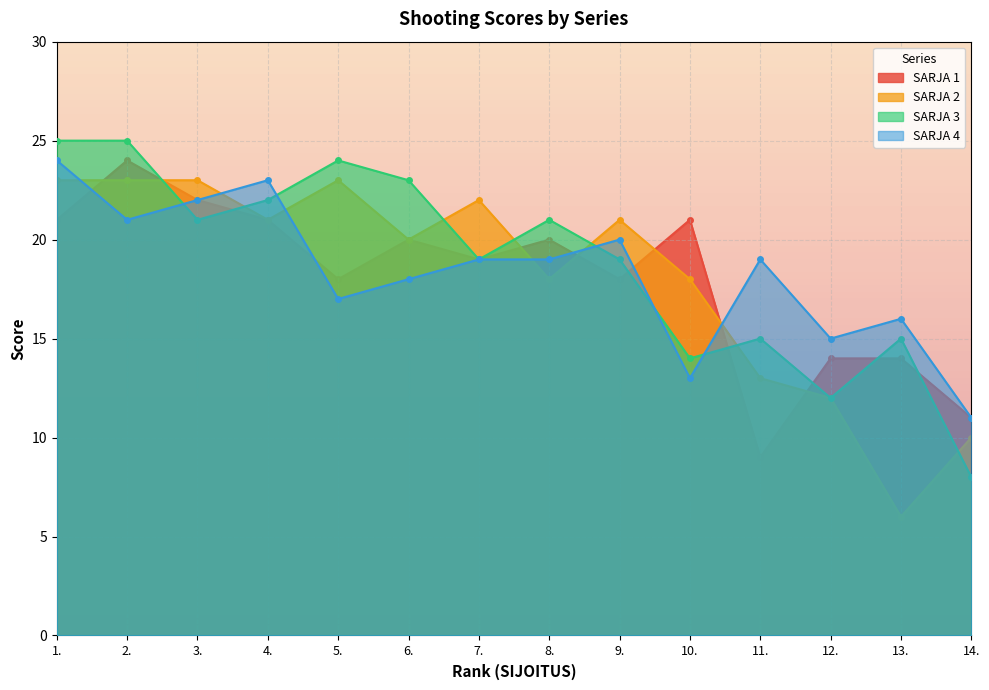

How many data points does each series have?

14